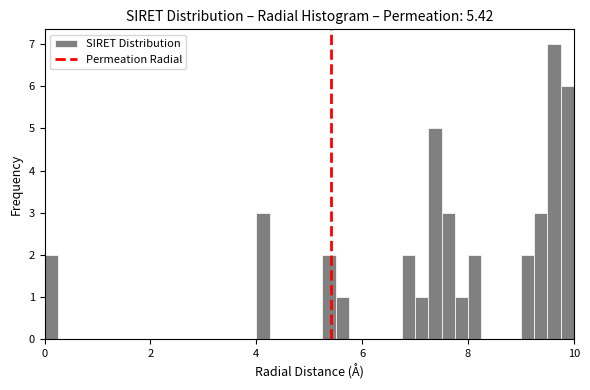

Around what value on the x-axis is the tallest bar? Give the approximate position of its centre, as read against the axis.

9.6